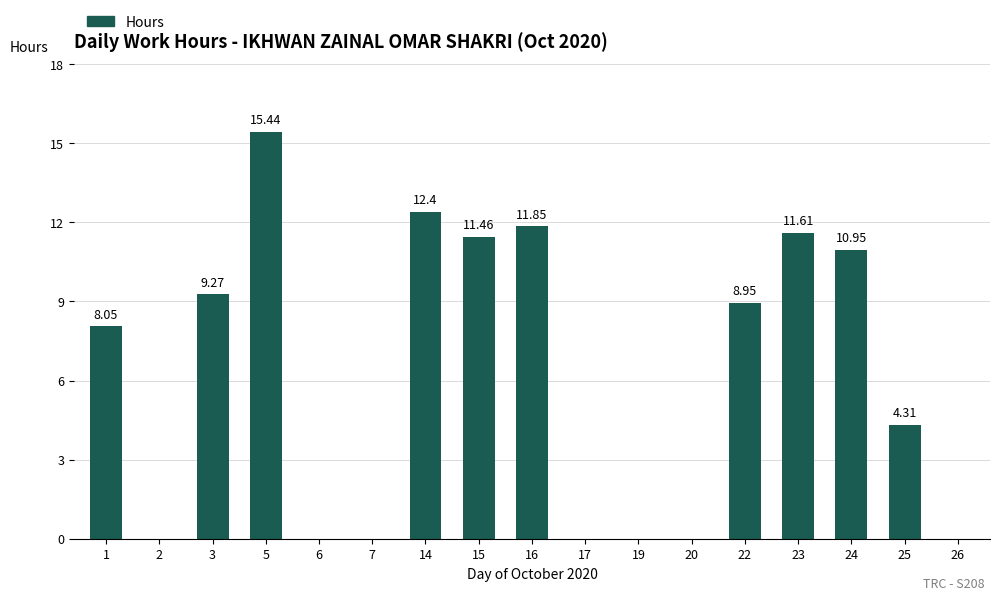

What is the change in value from 5 to 19?

-15.4